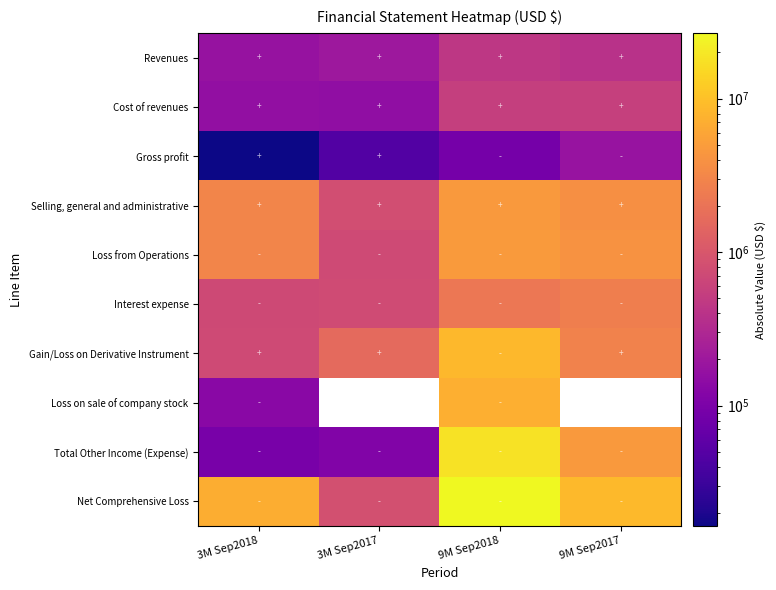

List the labels in order of Interest expense value, largest first.

9M Sep2017, 9M Sep2018, 3M Sep2017, 3M Sep2018